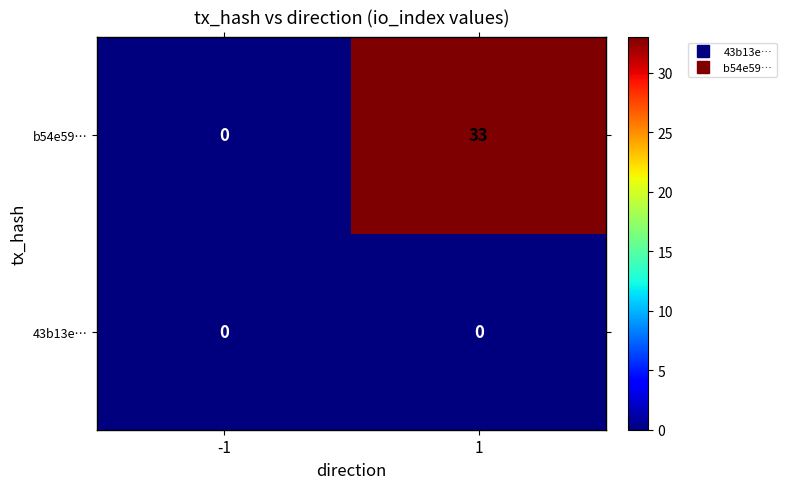

Which series changed the most between -1 and 1?

b54e59…